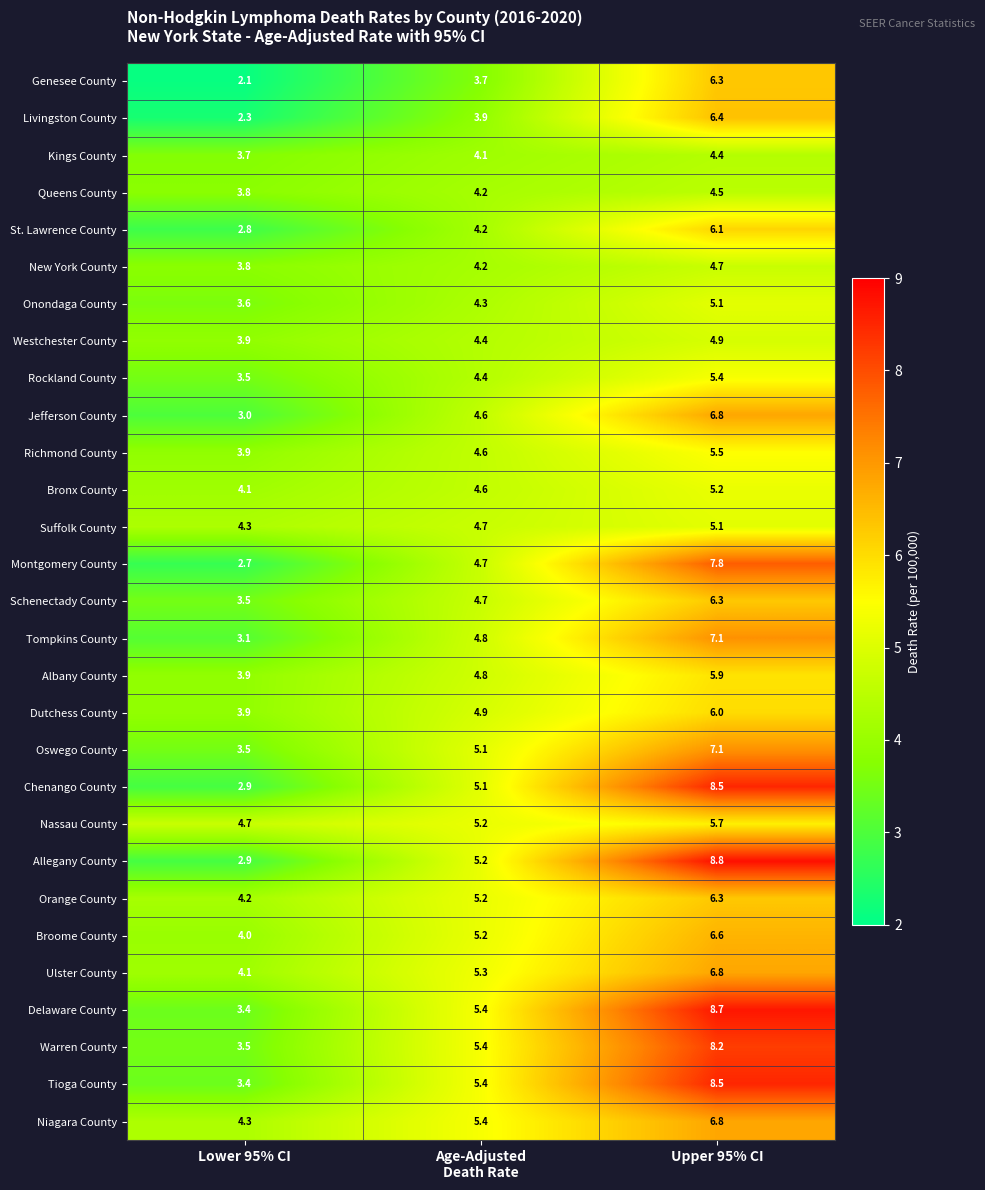

True or false: Albany County has a value of 6.8 at Lower 95% CI.

False